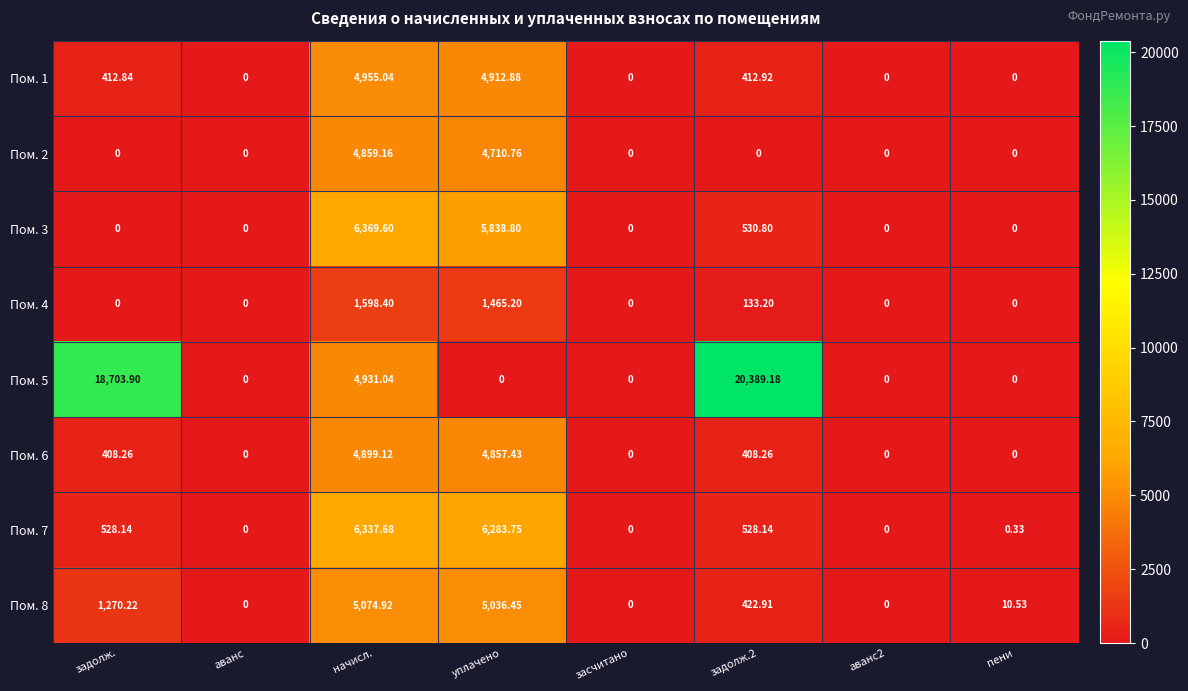

At which label does Пом. 3 reach its peak?

начисл.